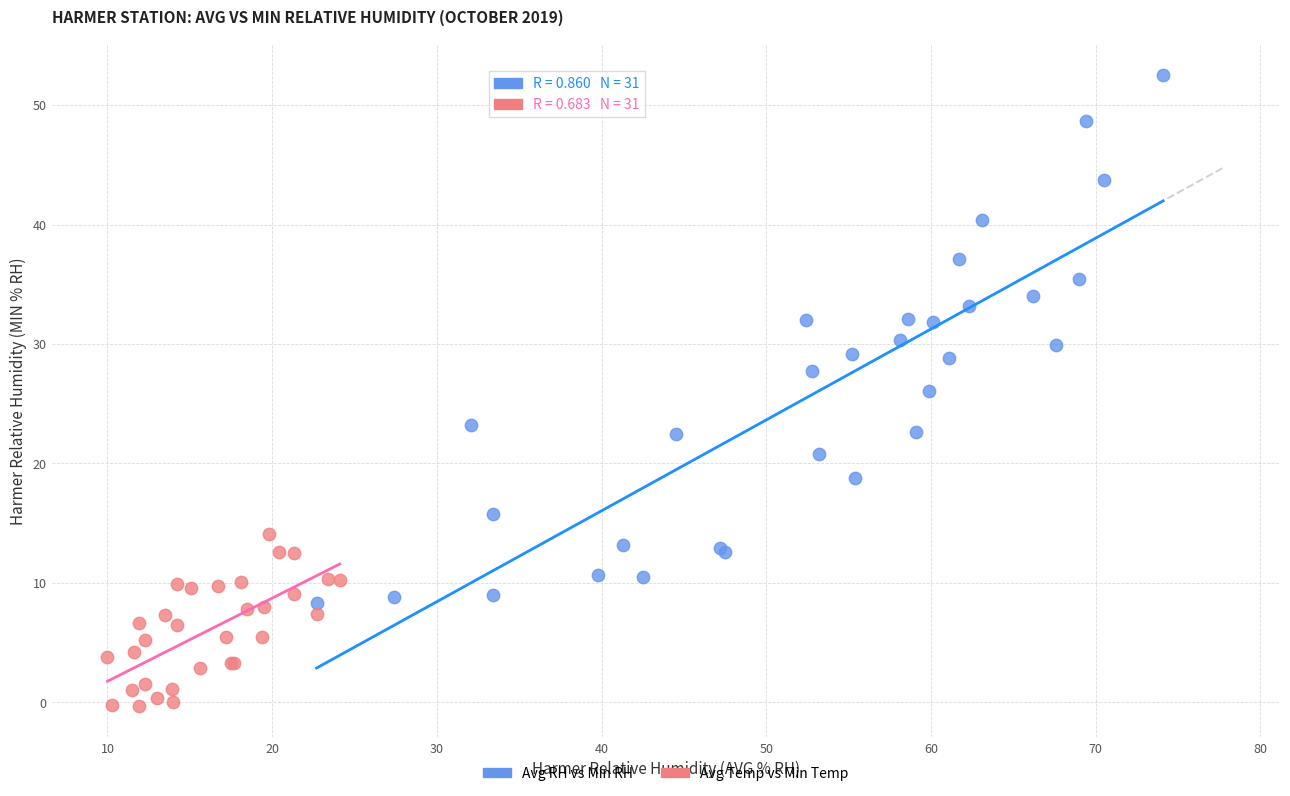

Which series has the widest spread of Y values?

Avg RH vs Min RH